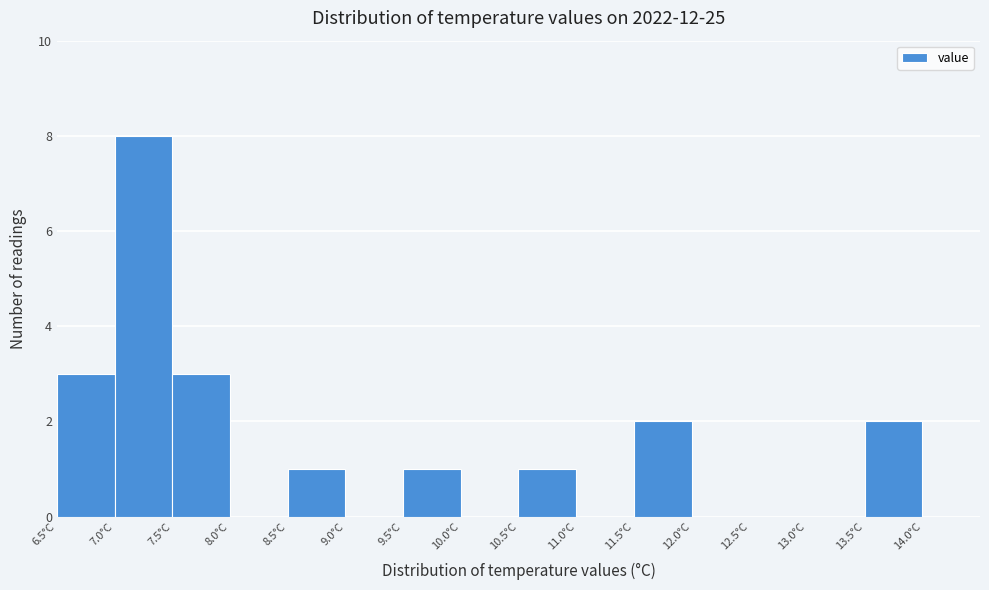

How tall is the bar that spans 9.5 to 10.0 on the x-axis? The values are not printed on the chart, so give them approximately, as read against the axis.

1